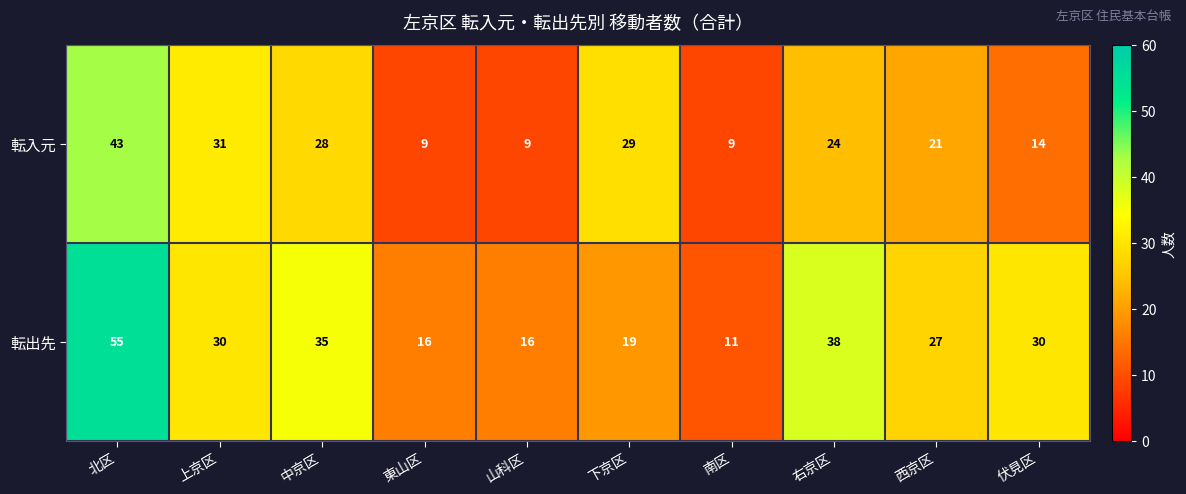

Between 山科区 and 南区, which series saw the biggest shift?

転出先